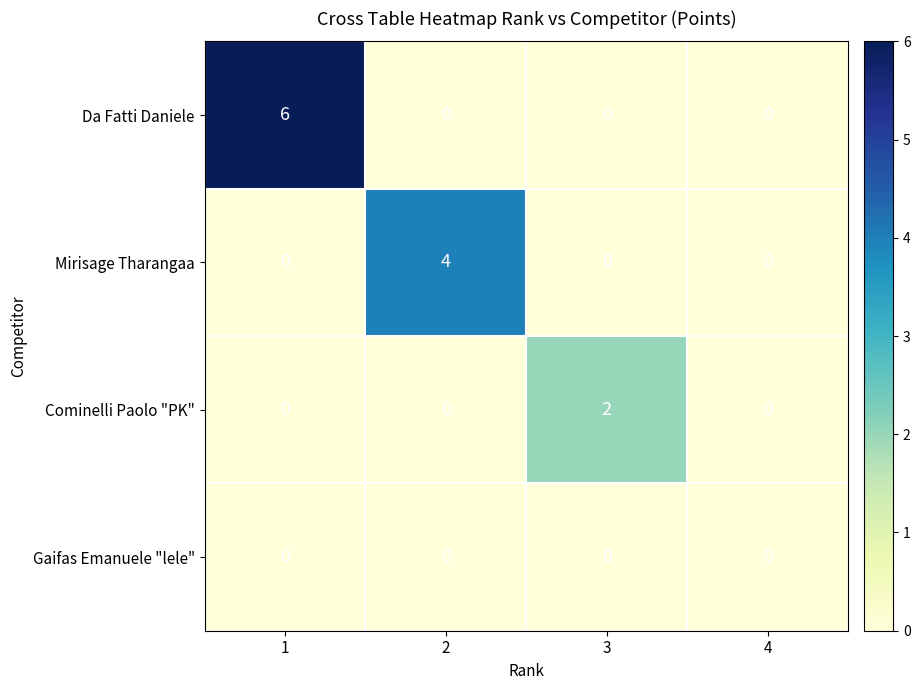

At which category does the chart reach its peak across all series?

1